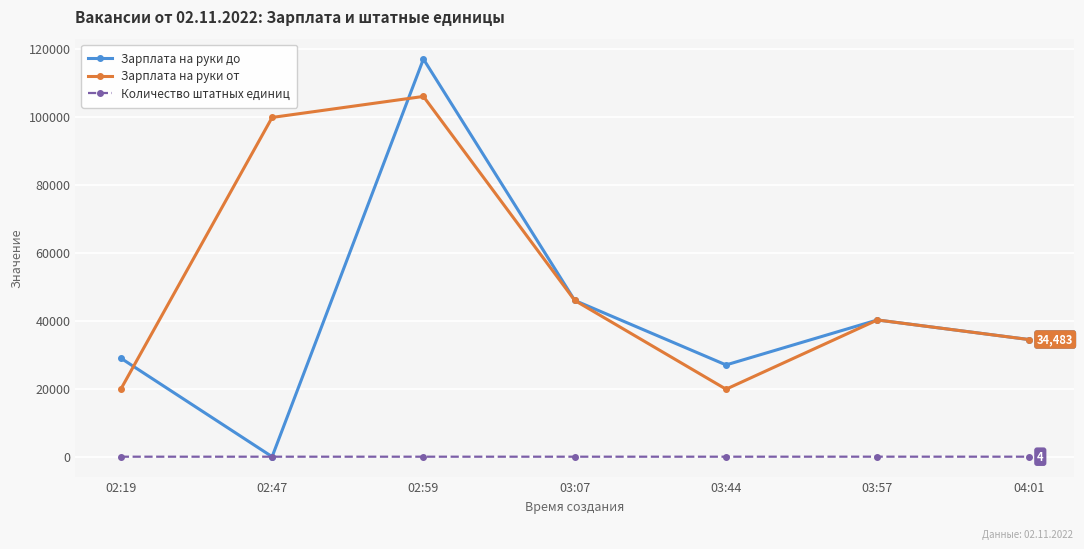

True or false: Зарплата на руки до and Зарплата на руки от intersect in this chart.

True